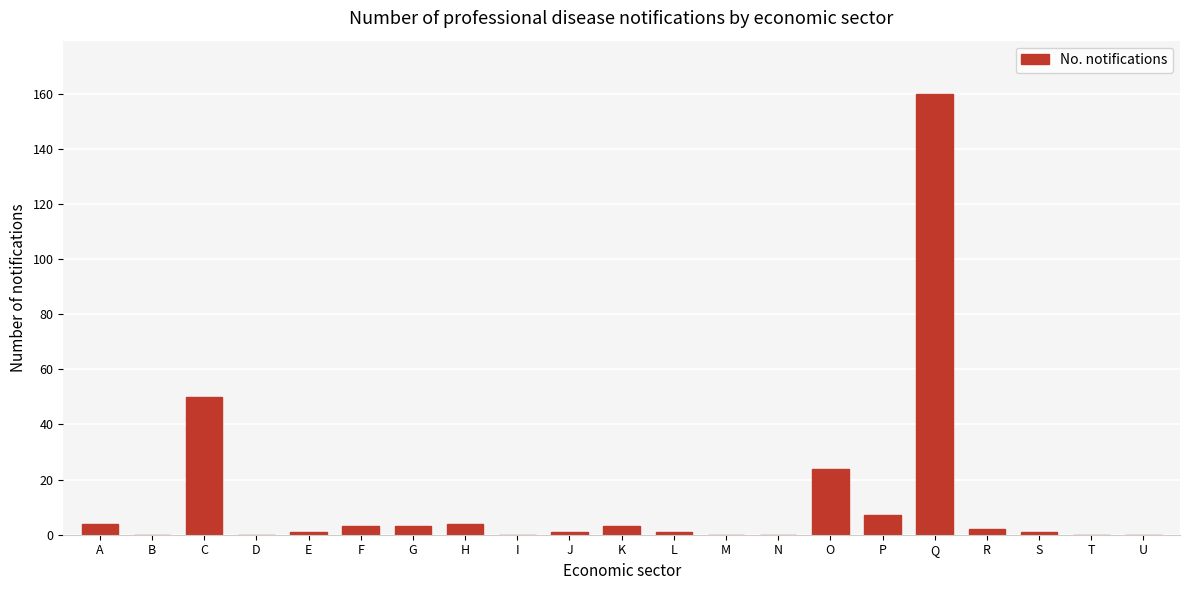

At which category does the chart reach its peak across all series?

Q